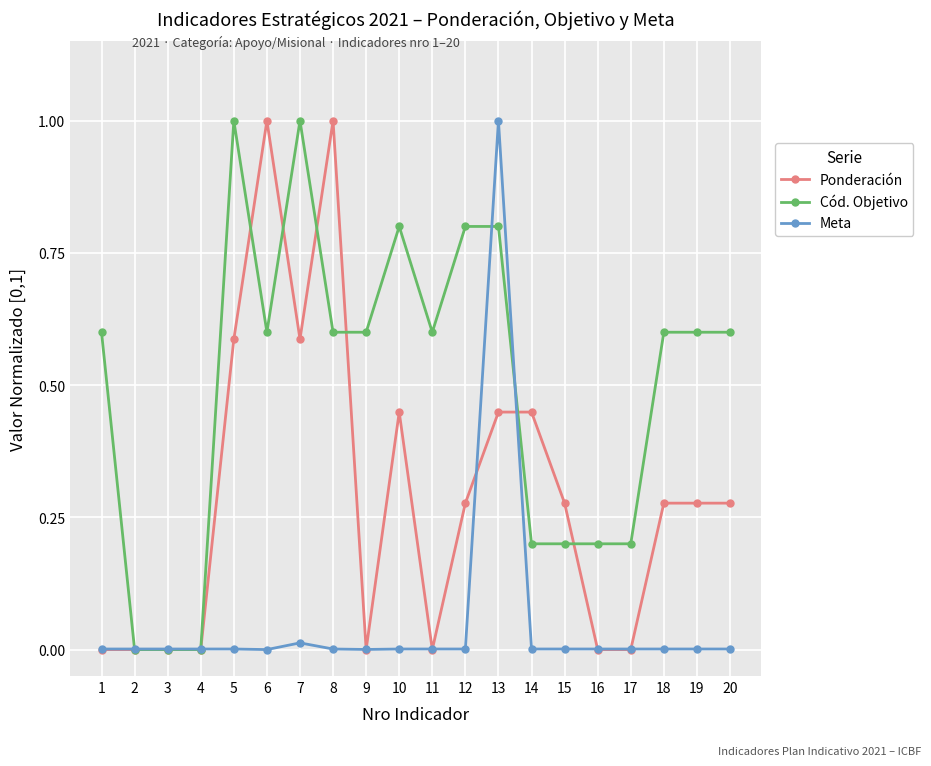

What is the value of the Cód. Objetivo point at the 10th from the left?

0.8